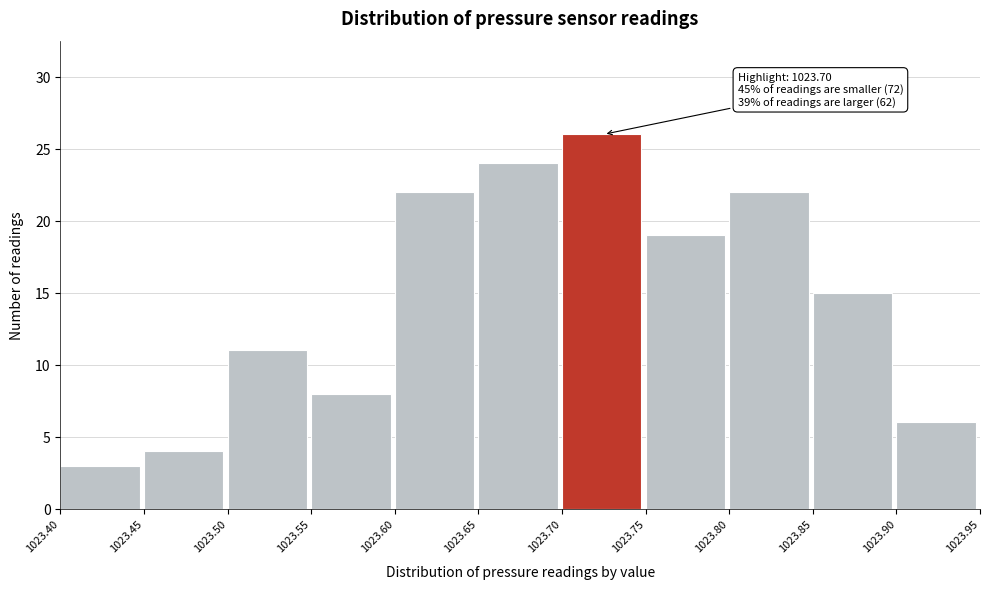

Over which range of the x-axis is the bar tallest?

1023.70 to 1023.75